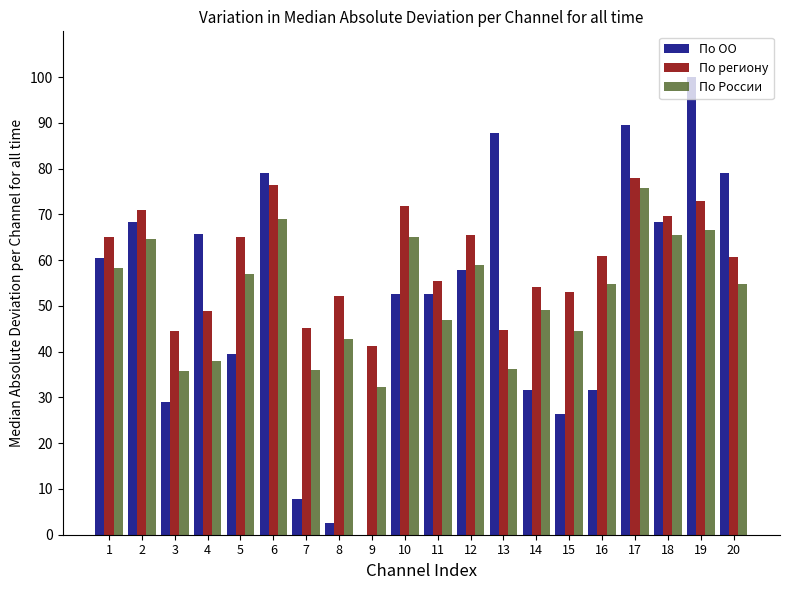

Between 5 and 6, which series saw the biggest shift?

По ОО